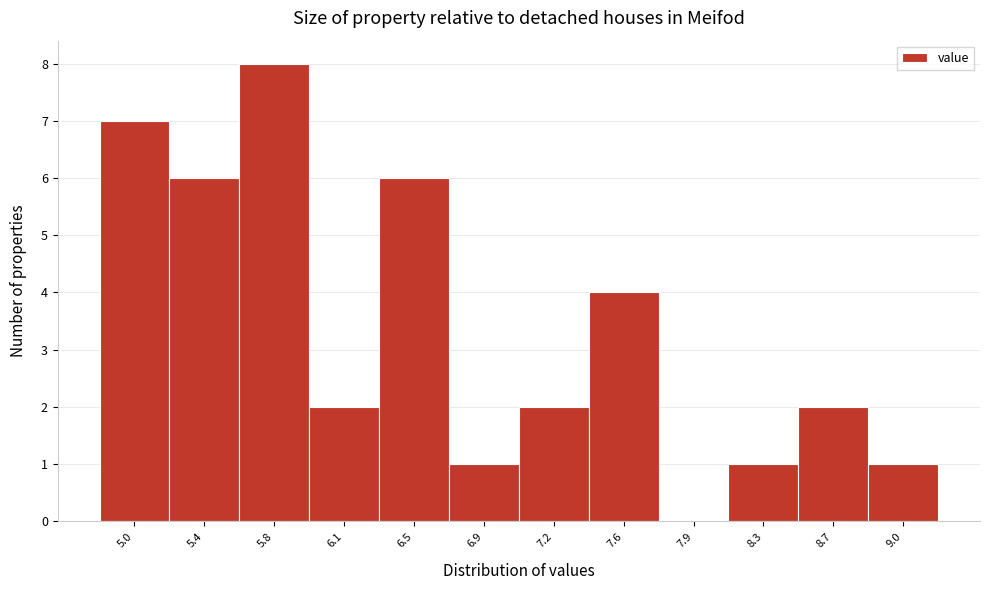

Reading left to right, transcribe all the data shown in this chart.

5.0=7	5.4=6	5.8=8	6.1=2	6.5=6	6.9=1	7.2=2	7.6=4	7.9=0	8.3=1	8.7=2	9.0=1